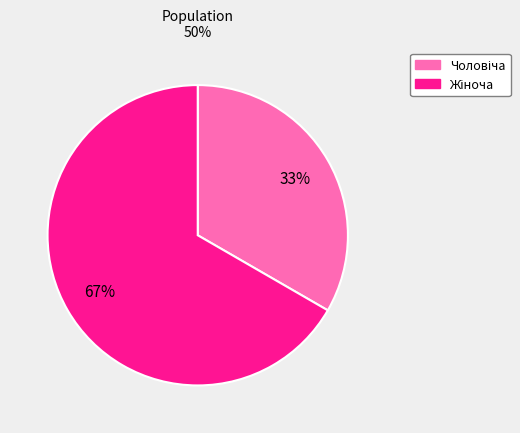

Is there any slice that represents more than half of the pie?

Yes